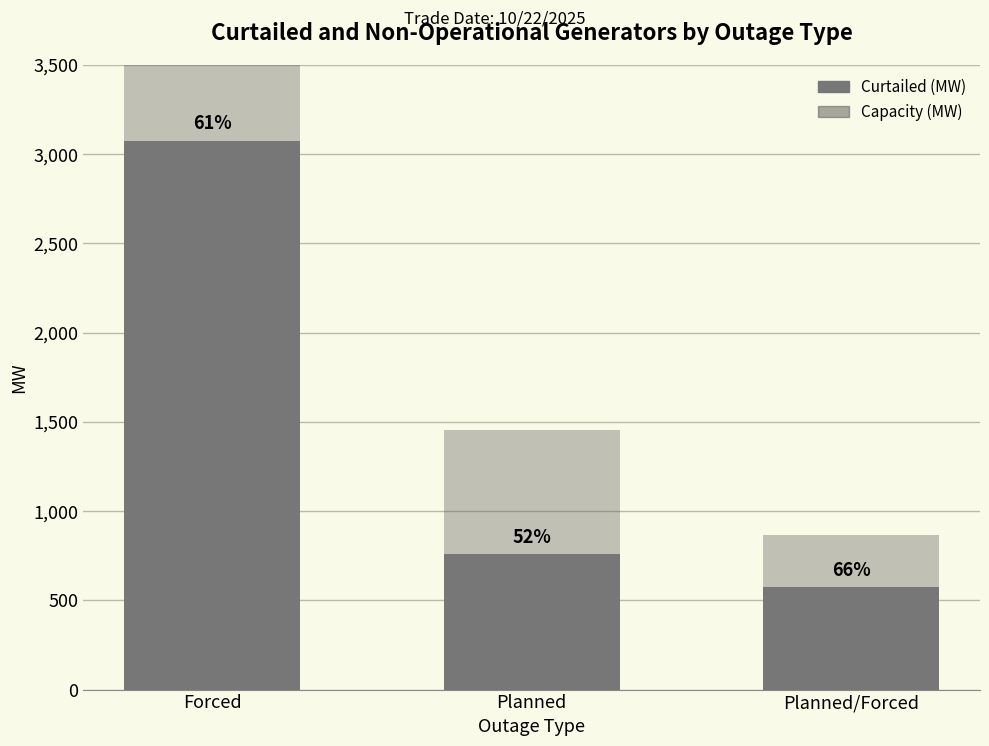

What value does the Curtailed (MW) series have at Planned/Forced?

574.0